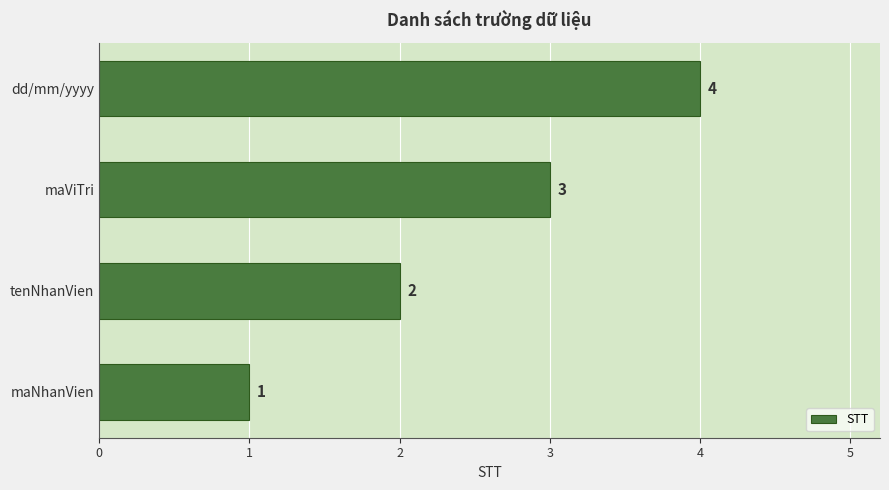

Rank the categories by value from highest to lowest.

dd/mm/yyyy, maViTri, tenNhanVien, maNhanVien